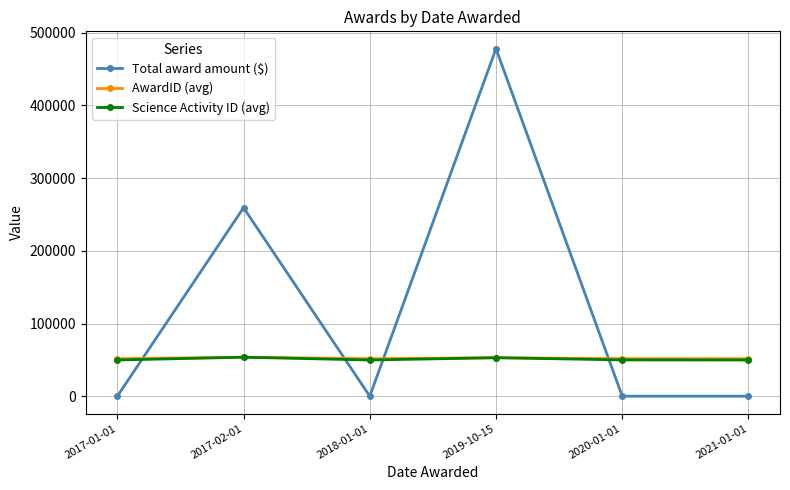

How many intersections are there between Total award amount ($) and AwardID (avg)?

4